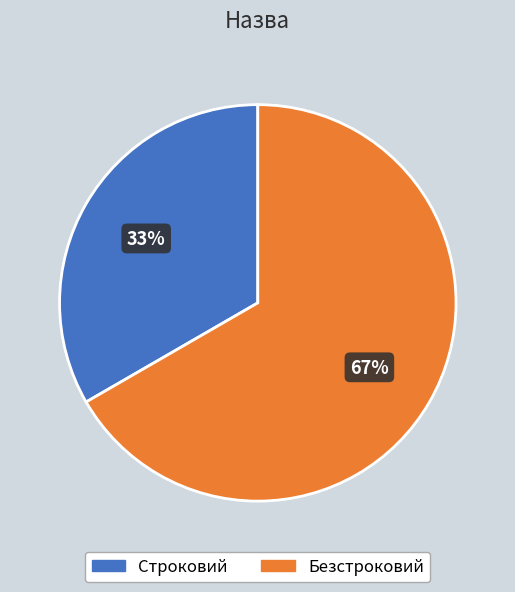

What percentage is the Безстроковий slice, to the nearest percent?

67%